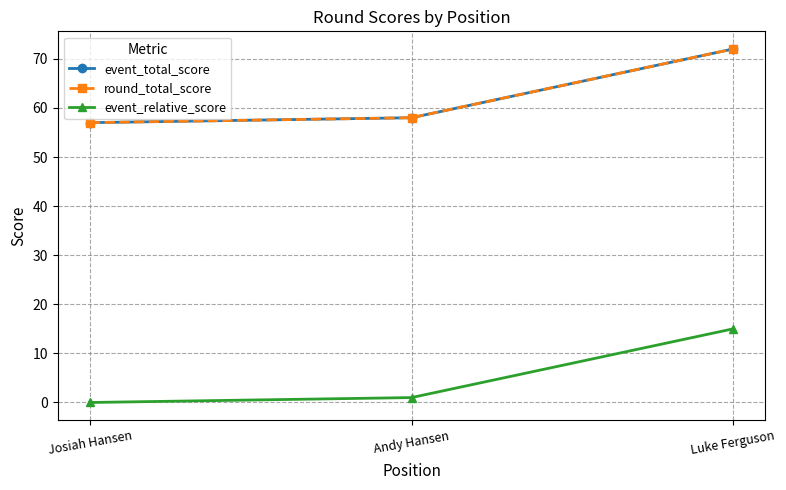

List the labels in order of event_total_score value, smallest first.

Josiah Hansen, Andy Hansen, Luke Ferguson